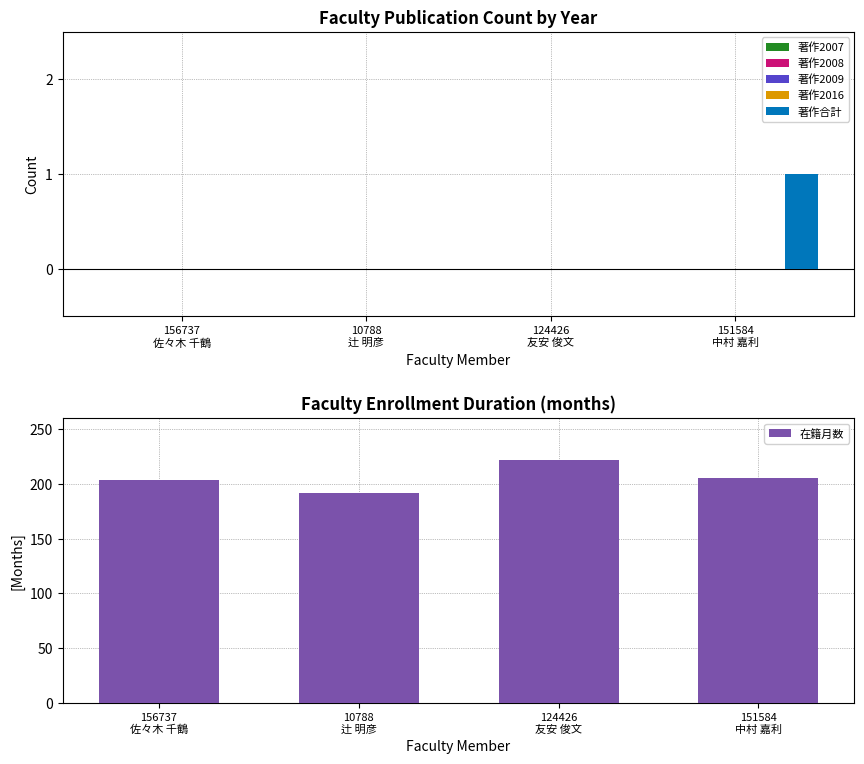

What is the value of the 在籍月数 bar at the 2nd from the left?

192